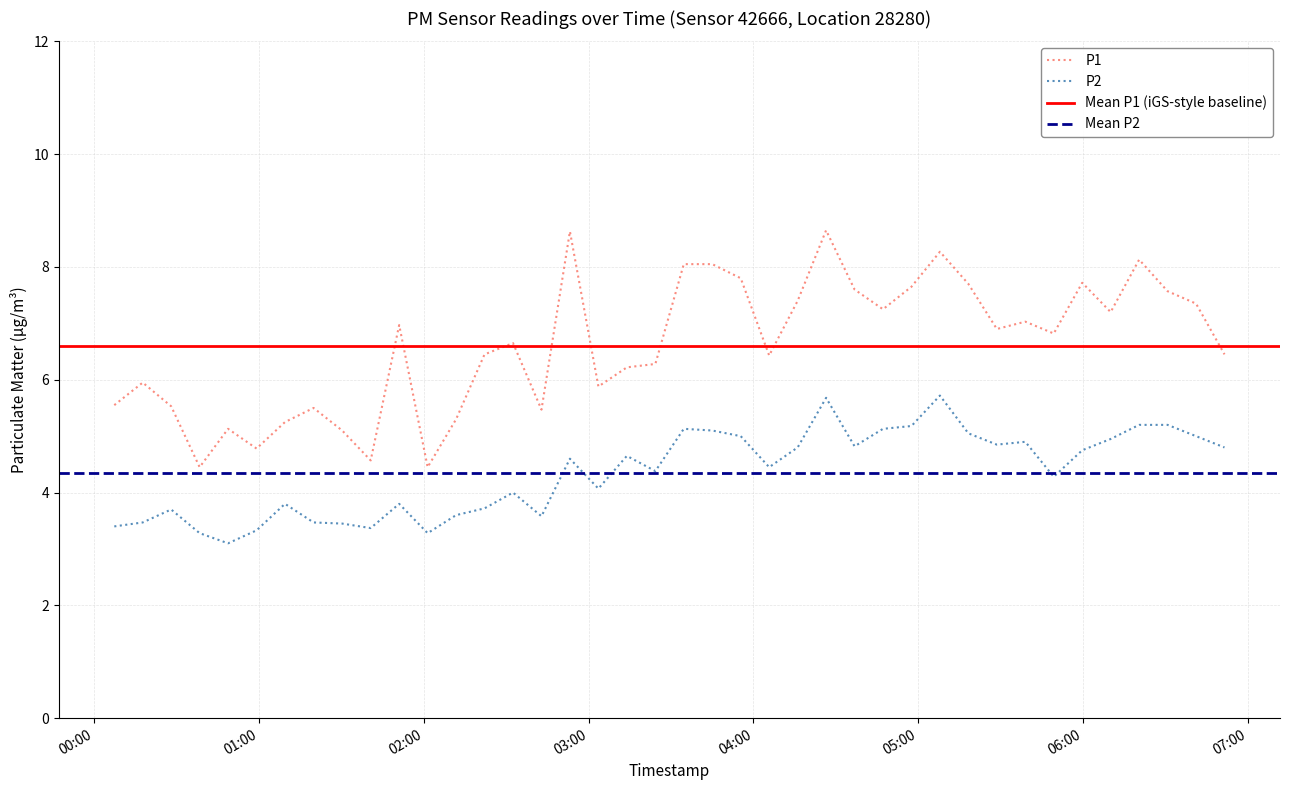

How many data points in P1 are above 6?

26